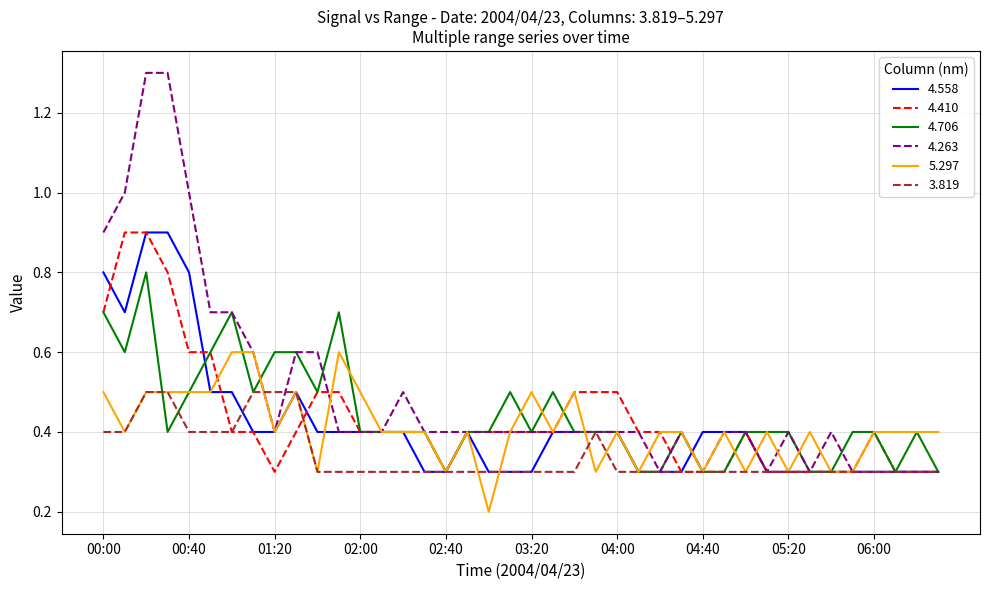

Which series has the widest spread of values?

4.263